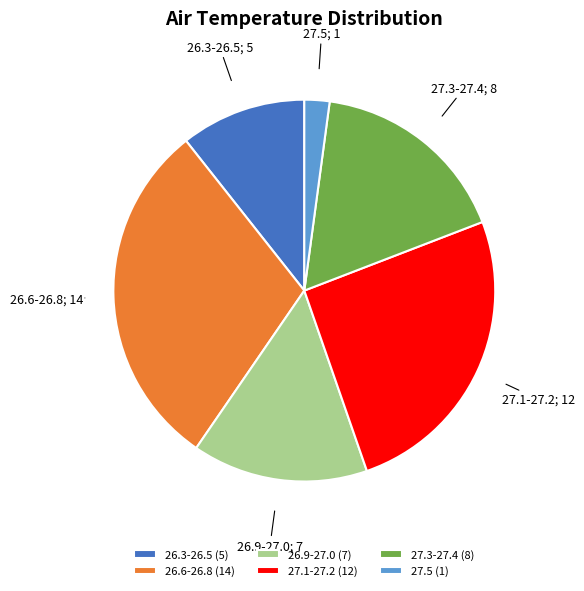

Is the sum of 26.3-26.5 (5) and 27.1-27.2 (12) greater than half?

No